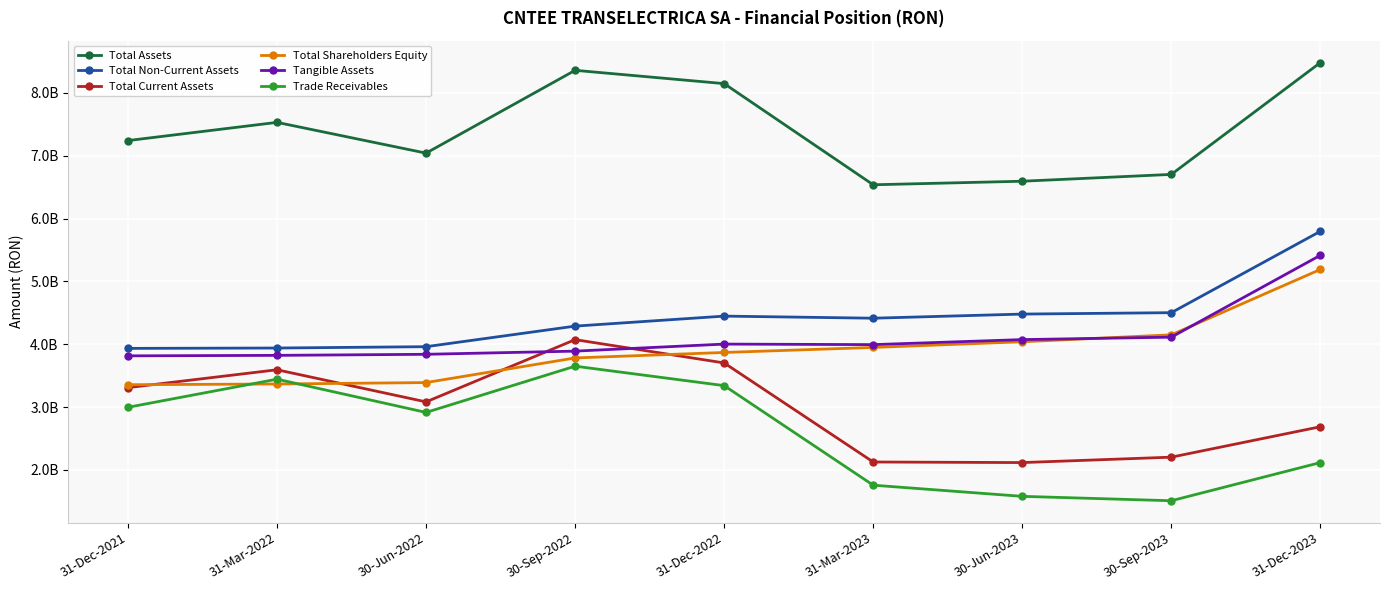

Reading left to right, extract all data points from this chart.

Total Assets: 7242328055	7532041017	7042306684	8360736745	8149015799	6538535139	6594981219	6703657498	8483667387
Total Non-Current Assets: 3933367624	3939133370	3960610565	4288040044	4447361694	4414038273	4479704883	4502068838	5797665874
Total Current Assets: 3308960431	3592907647	3081696119	4072696701	3701654105	2124496866	2115276336	2201588660	2686001513
Total Shareholders Equity: 3355101973	3366413940	3389135548	3781461832	3868502851	3948763179	4038850500	4149253045	5190146109
Tangible Assets: 3814698495	3822375798	3839354673	3889845121	4001791825	3993385097	4073363807	4112262222	5415750112
Trade Receivables: 2995581608	3443212940	2913854722	3650123682	3340471542	1755237145	1577716066	1507756136	2115557772